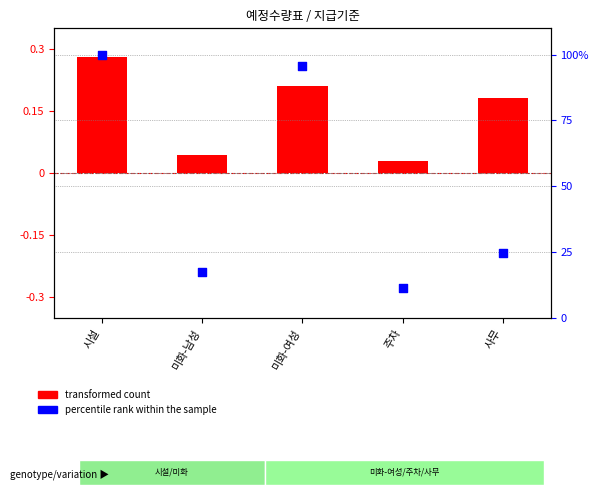

What are all the series names shown in the legend?

transformed count, percentile rank within the sample